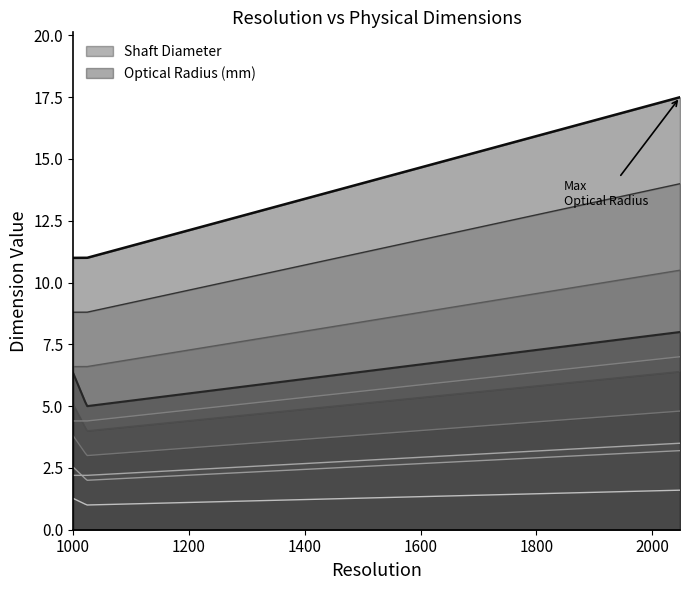

True or false: Shaft Diameter has more than 2 points higher than both neighbors.

False